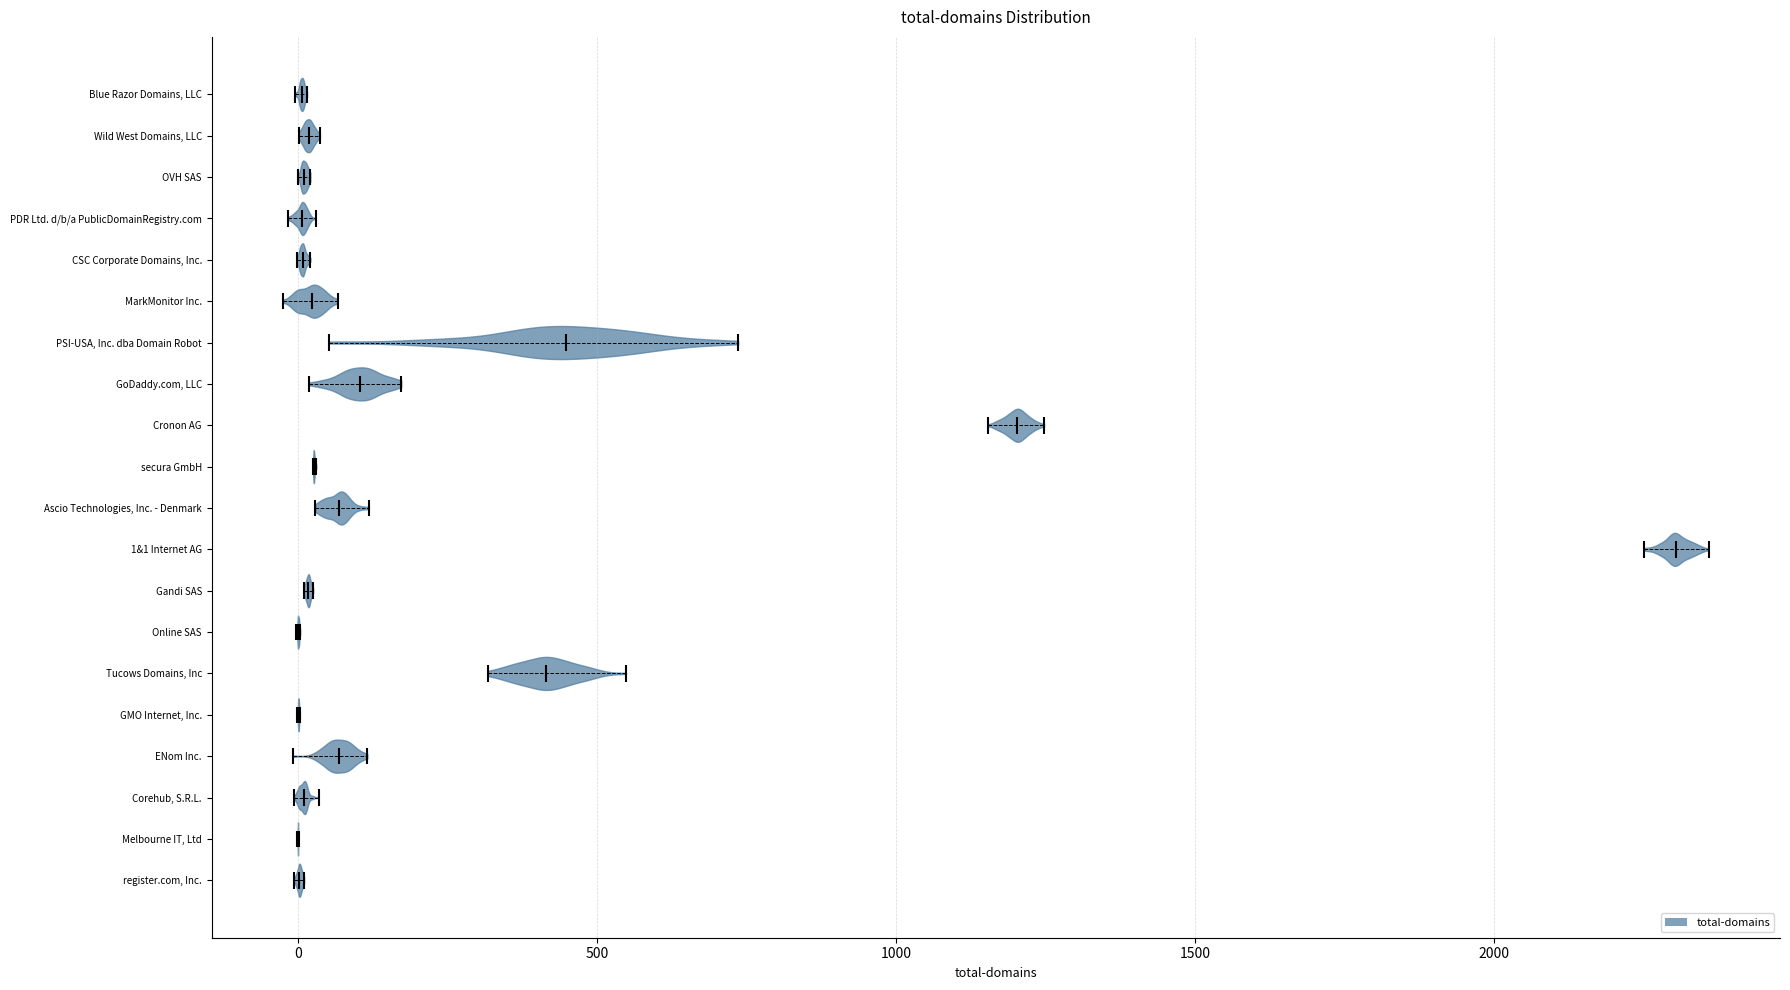

What is the highest point the violin for Wild West Domains, LLC reaches on the x-axis? The values are not printed on the chart, so give them approximately, as read against the axis.

50